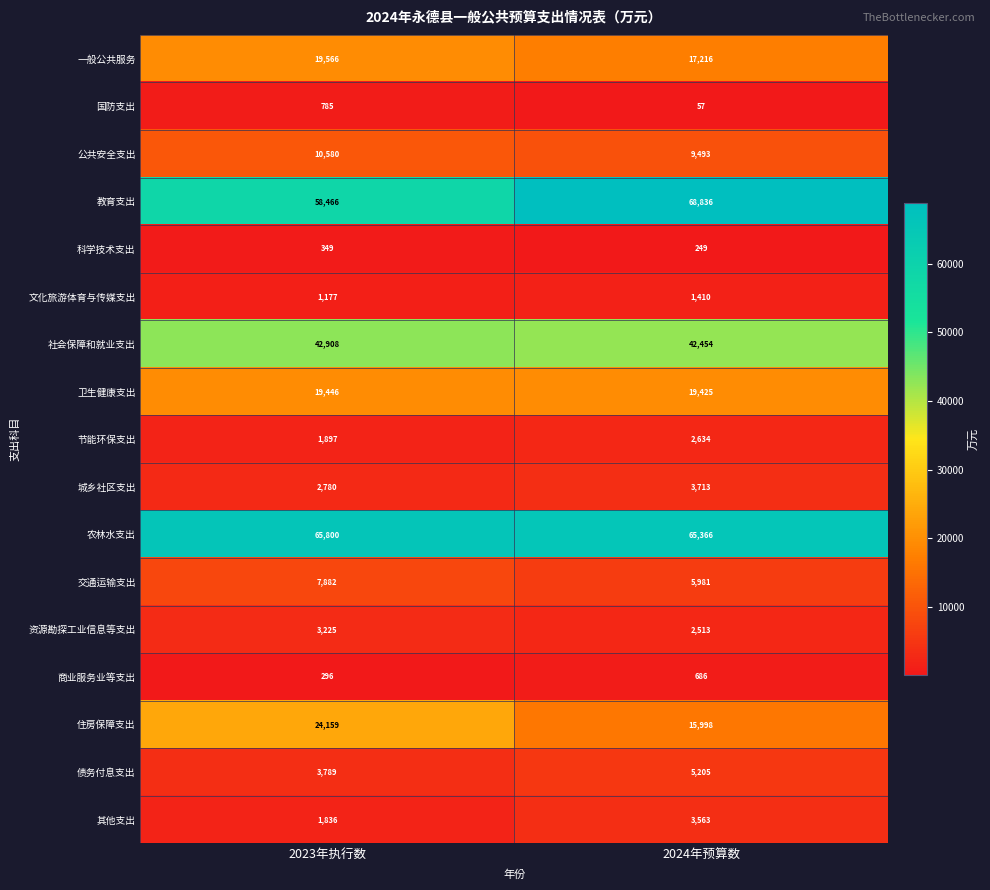

What is the total value across all series at 2023年执行数?

264941